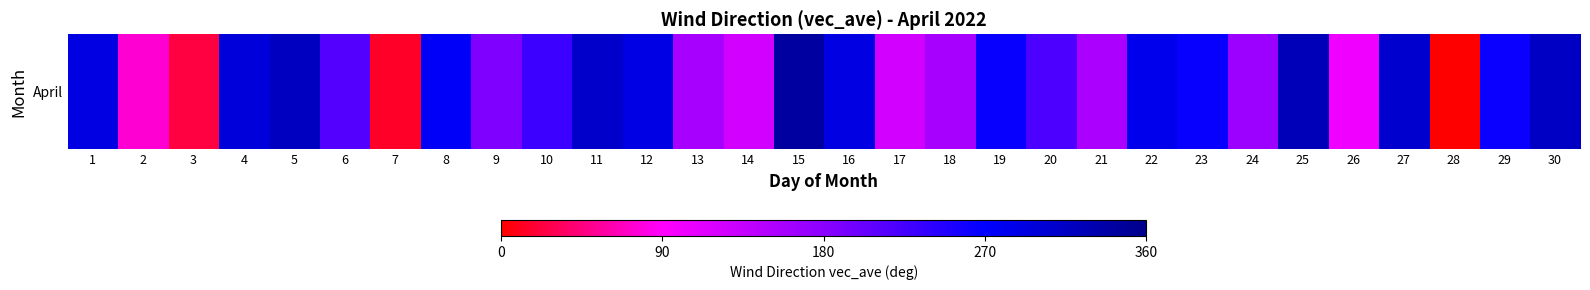

What is the change in value from 23 to 29?

-0.9